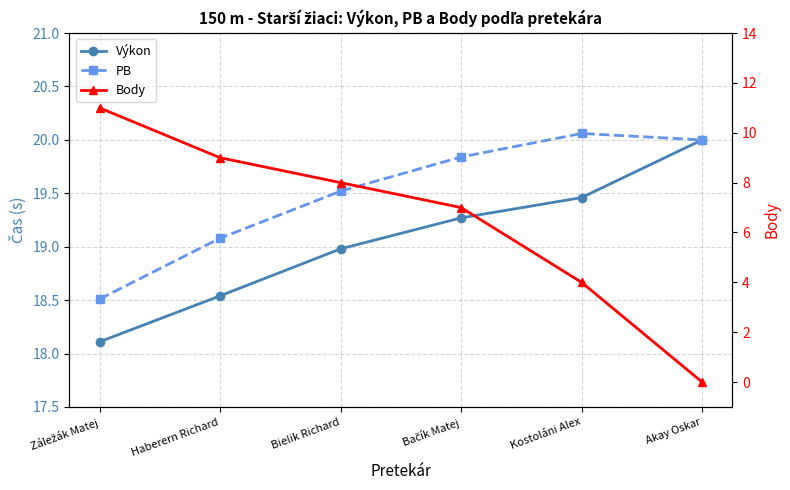

At which label does Body reach its minimum?

Akay Oskar